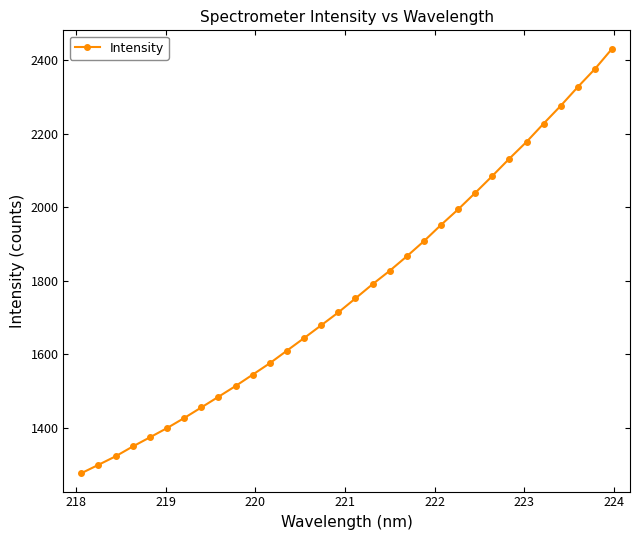

What is the minimum value shown in the chart?

1277.1